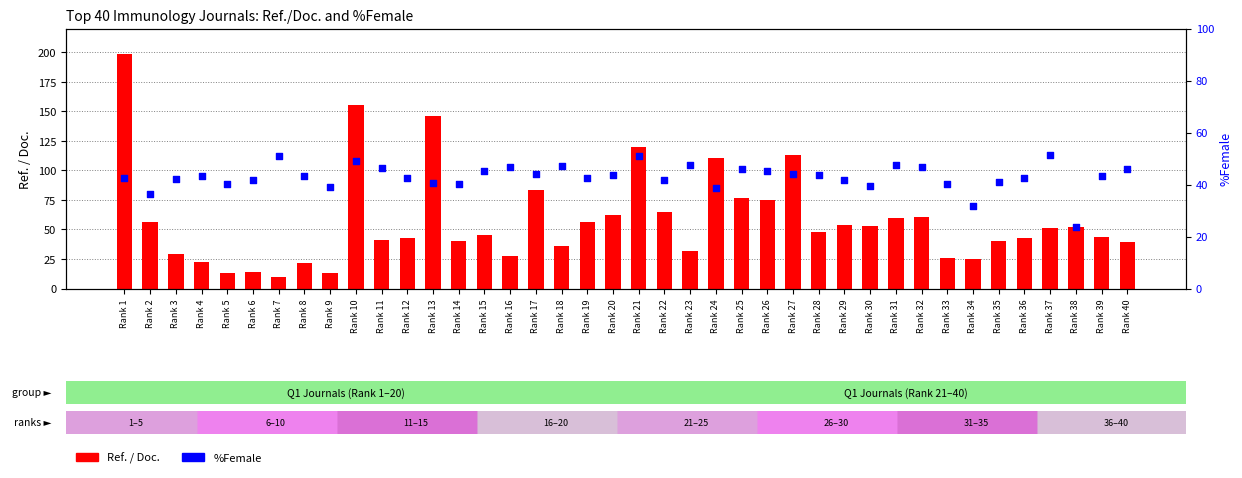

Is the value of %Female at Rank 2 greater than the value of Ref. / Doc. at Rank 8?

Yes